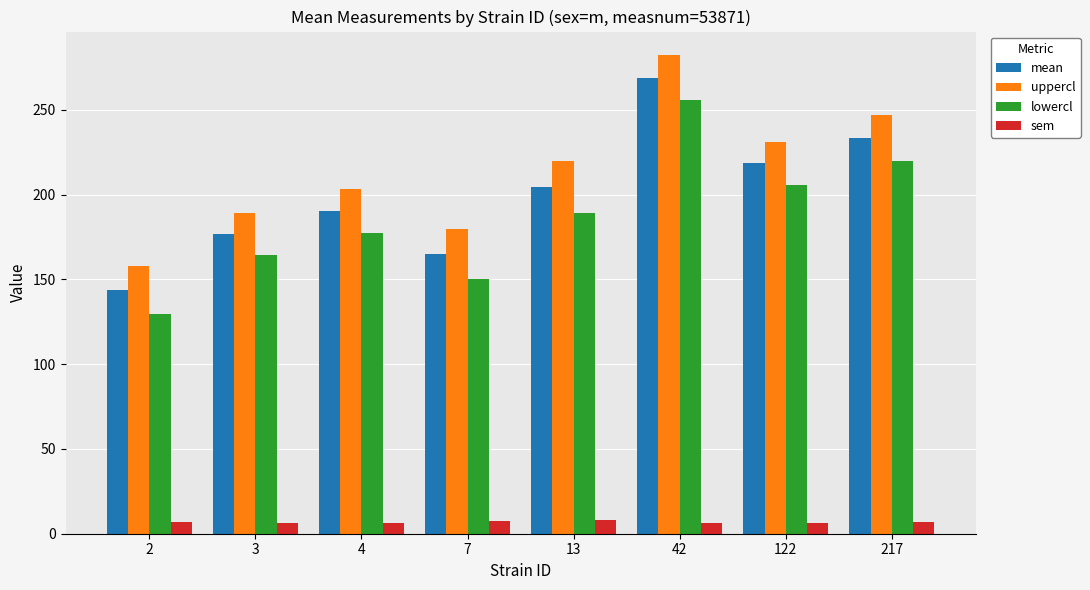

How many groups of bars are there?

8